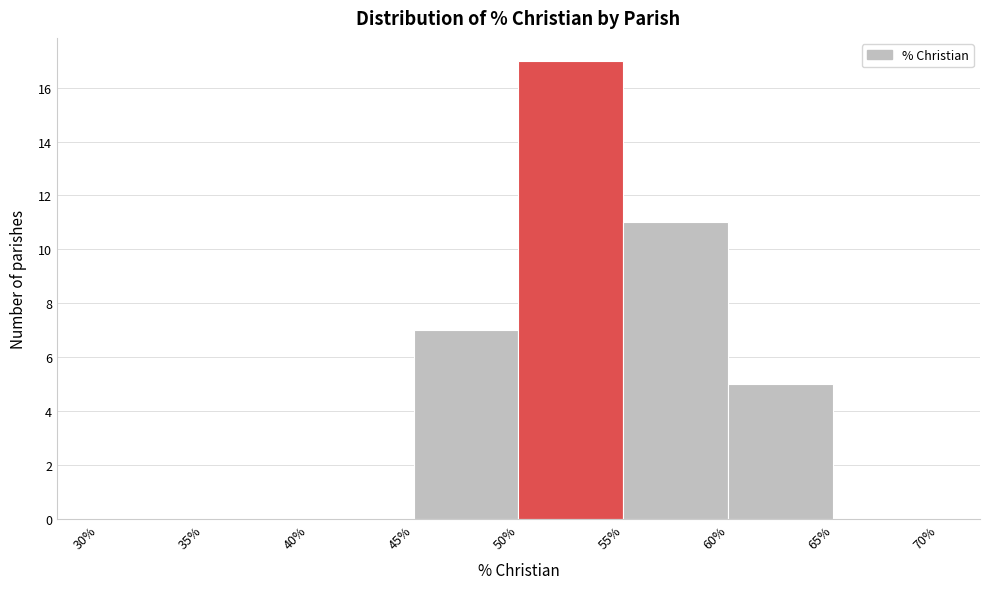

What is the height of the bar covering 50% to 55% on the x-axis? The values are not printed on the chart, so give them approximately, as read against the axis.

17